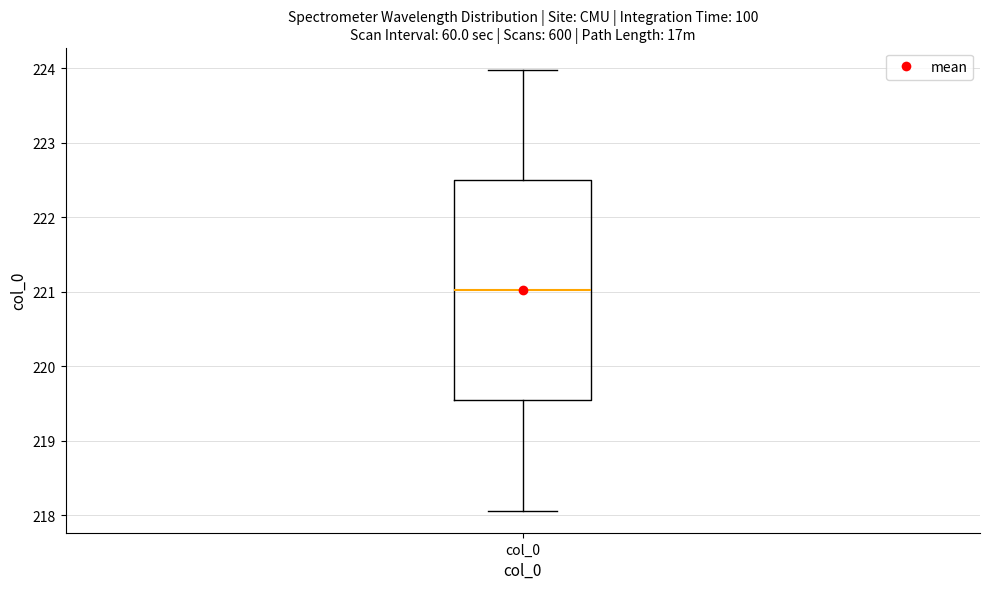

Transcribe this box plot: give where the median line is, the range the box spans, and where the two whiskers end, as read against the y-axis. The values are not printed on the chart, so give them approximately, as read against the axis.

median 221.0, box 219.5 to 222.5, whiskers 218.1 to 224.0